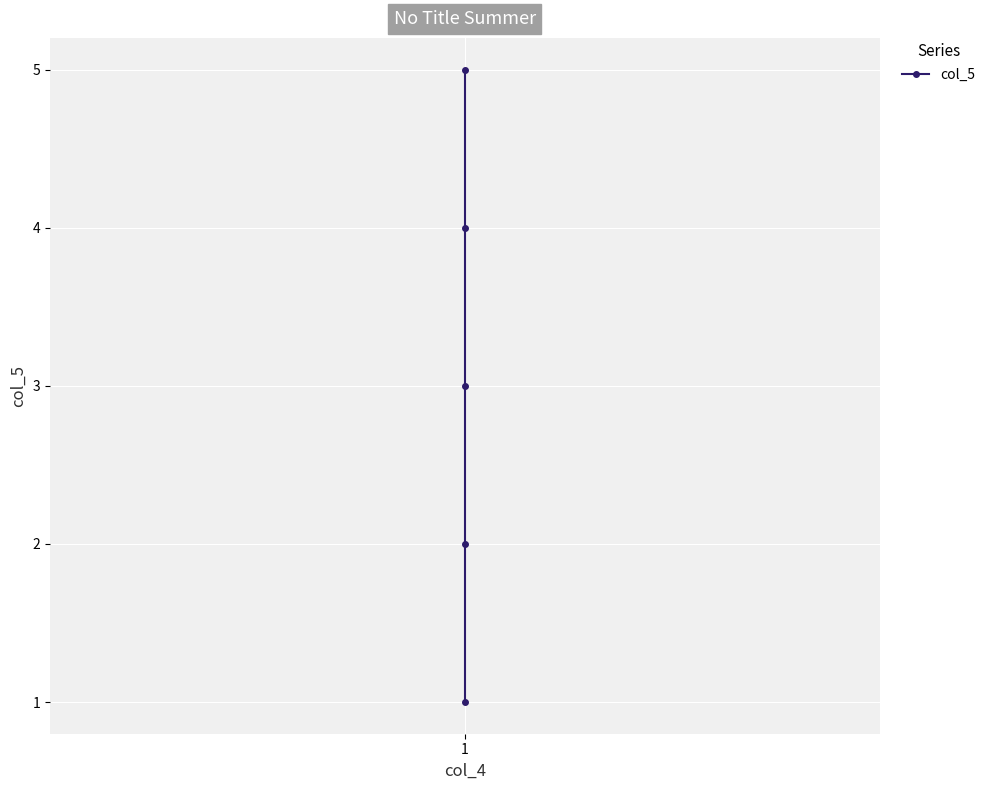

Is it true that the value at 1 is 1?

False